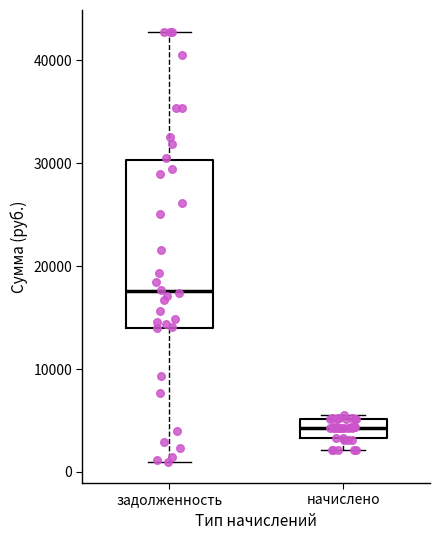

Where is the upper edge of the box for задолженность on the y-axis? The values are not printed on the chart, so give them approximately, as read against the axis.

30000